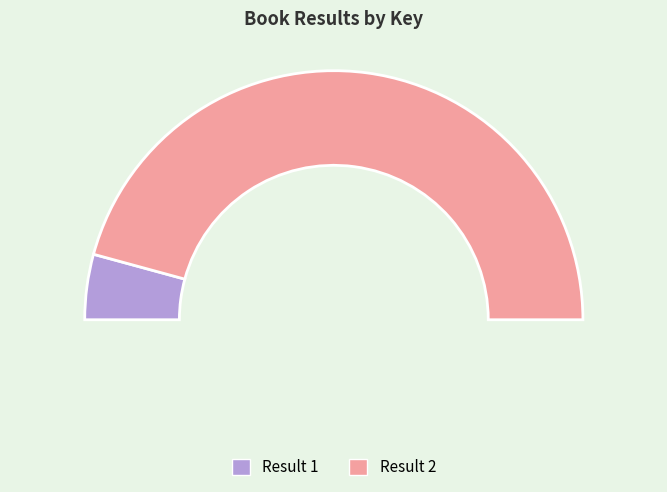

To the nearest percent, what portion does 2 represent?

92%